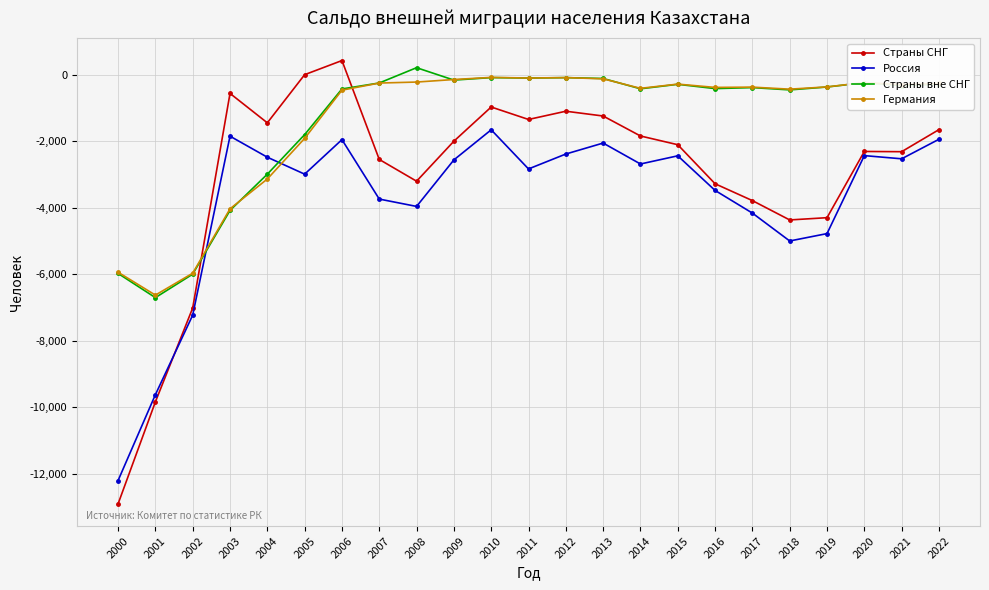

The value of Россия at 2009 is -2560. True or false?

True